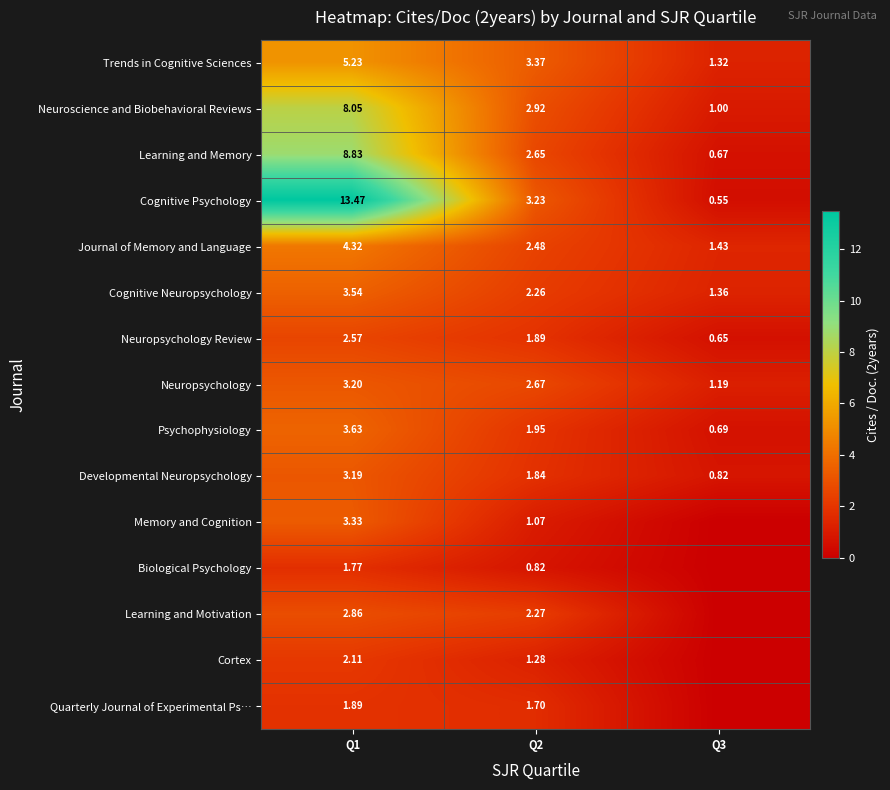

Which series changed the most between Q1 and Q2?

Cognitive Psychology